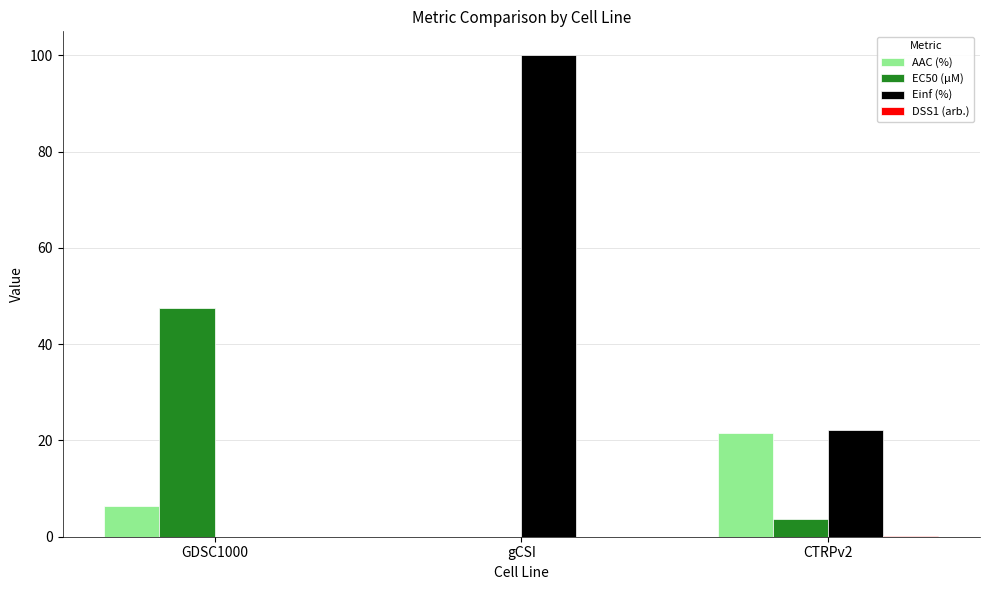

Is the value of AAC (%) at GDSC1000 greater than the value of Einf (%) at GDSC1000?

Yes